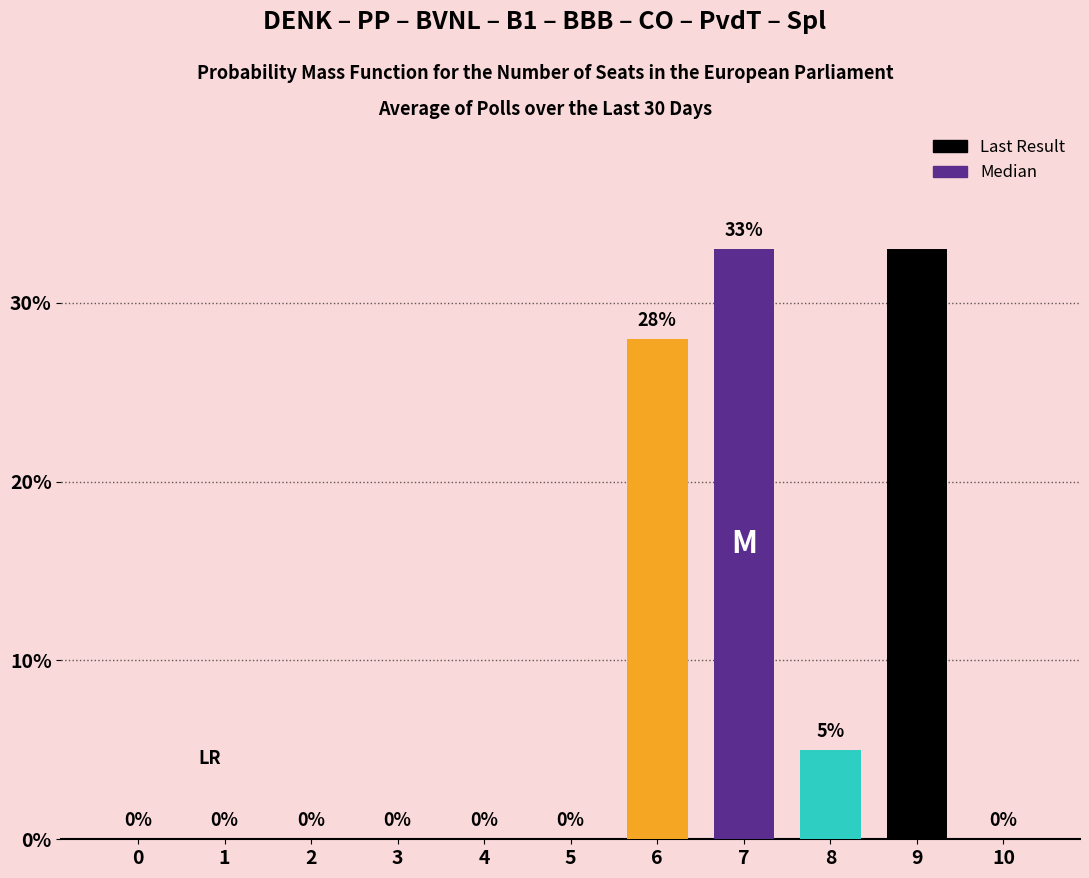

Reading left to right, transcribe all the data shown in this chart.

Probability: 0=0	1=0	2=0	3=0	4=0	5=0	6=28	7=33	8=5	9=0	10=0
Last Result: 0=0	1=0	2=0	3=0	4=0	5=0	6=0	7=0	8=0	9=33	10=0